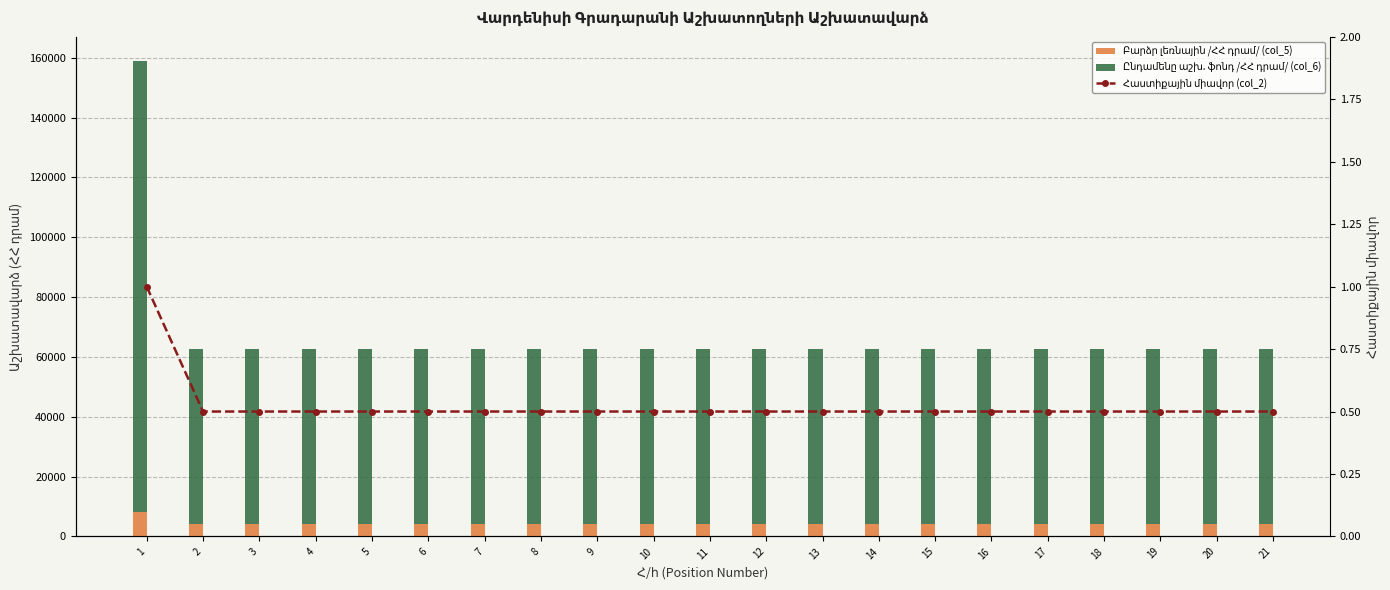

True or false: Ընդամենը աշխ. ֆոնդ /ՀՀ դրամ/ (col_6) has a value of 102382.1 at 6.

False